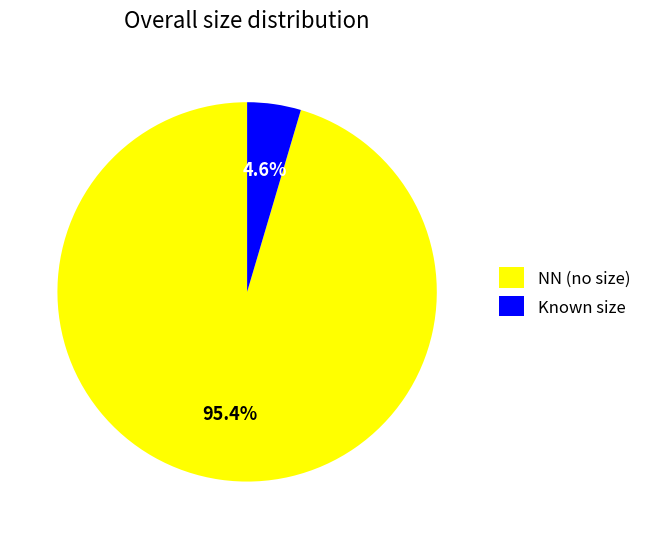

How many slices are in this pie chart?

2